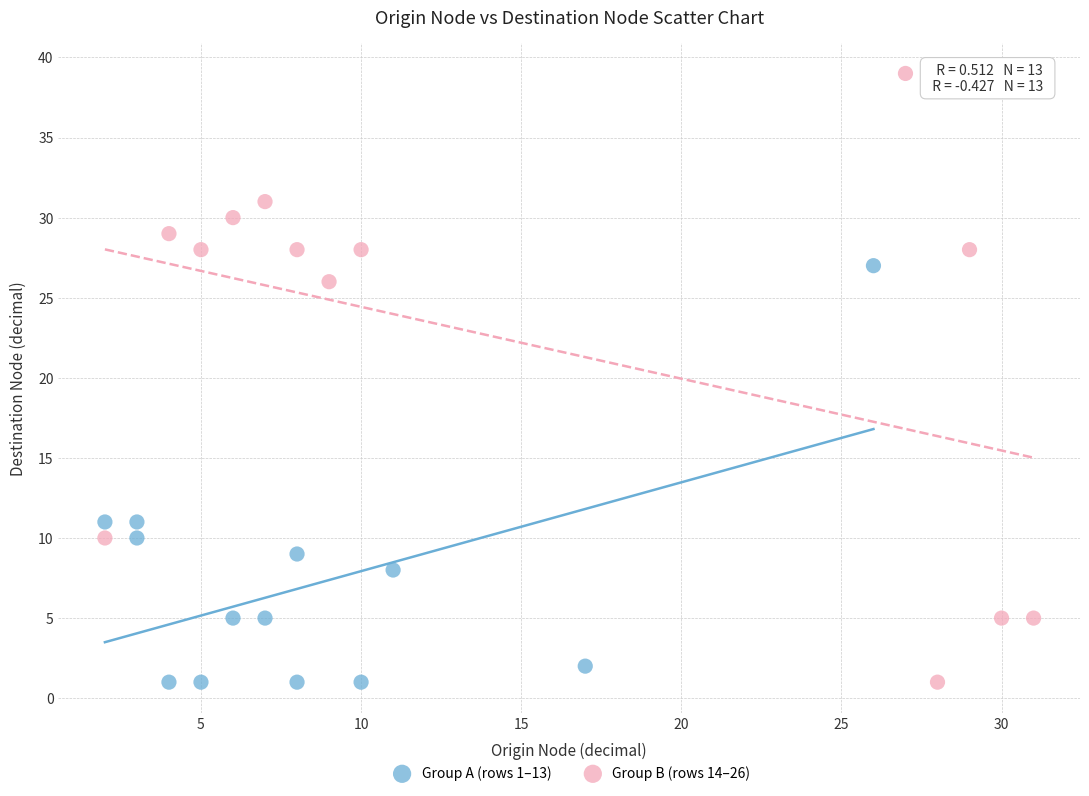

Which series has the largest Y range (max minus min)?

Group B (rows 14–26)